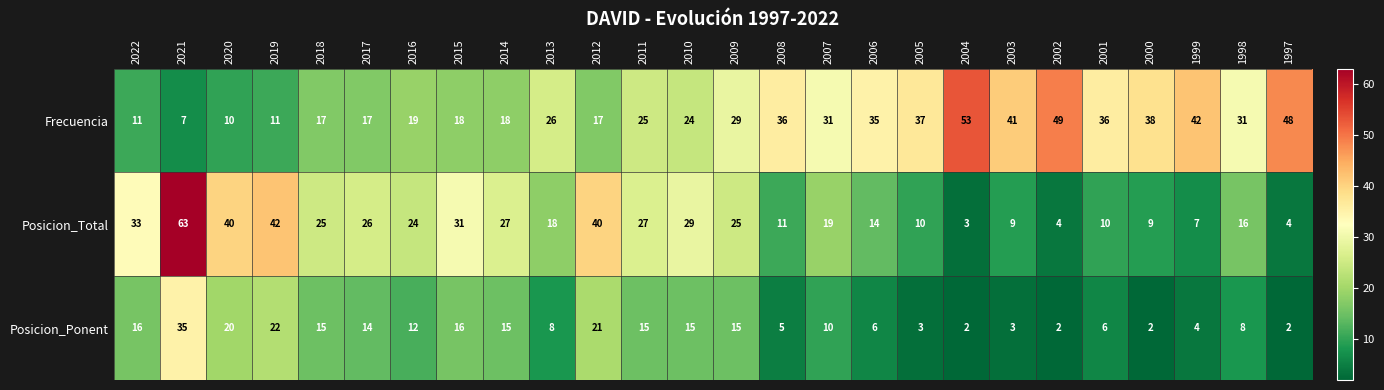

What is the difference between the highest and lowest values at 2009?

14